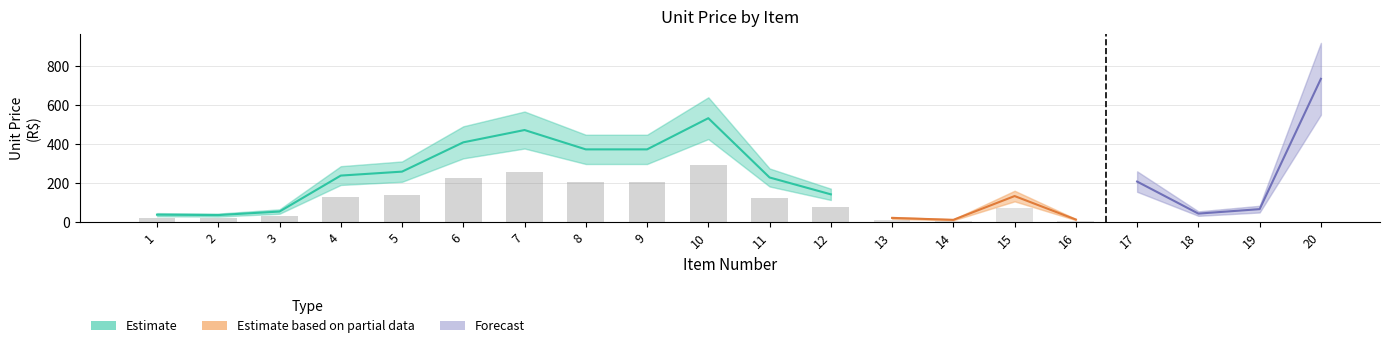

Are the bars horizontal?

No